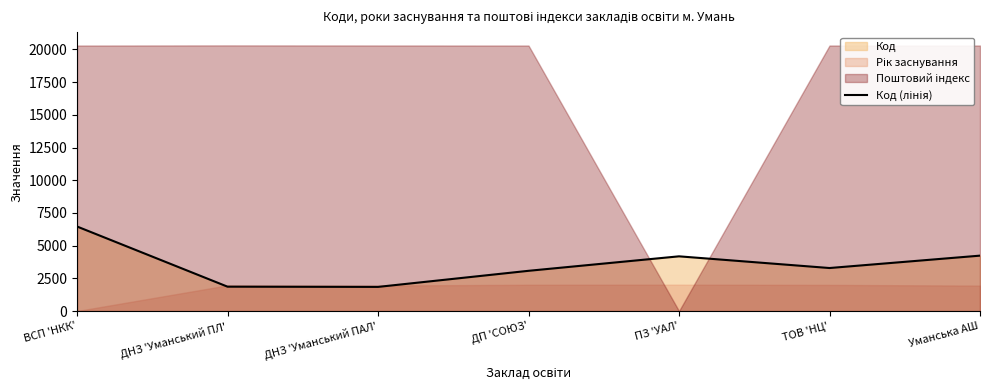

Rank the categories by value from highest to lowest.

ВСП 'НКК', Уманська АШ, ПЗ 'УАЛ', ТОВ 'НЦ', ДП 'СОЮЗ', ДНЗ 'Уманський ПЛ', ДНЗ 'Уманський ПАЛ'